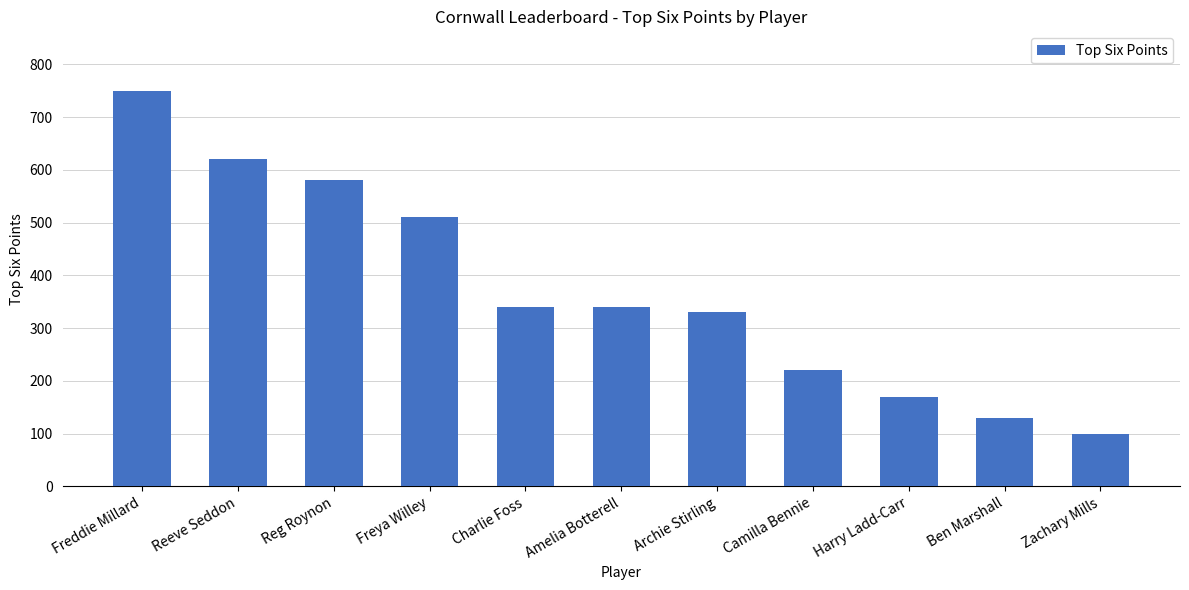

What is the difference between the maximum and minimum values?

650